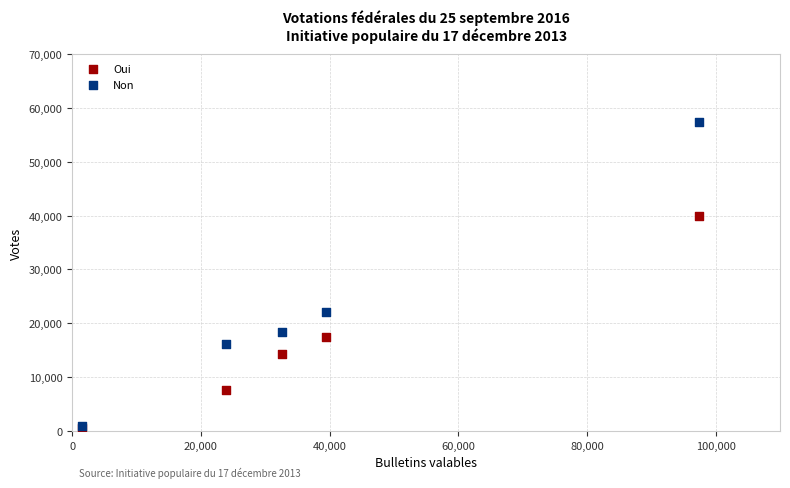

Across all series, what Y value is closest to 29017?

22070